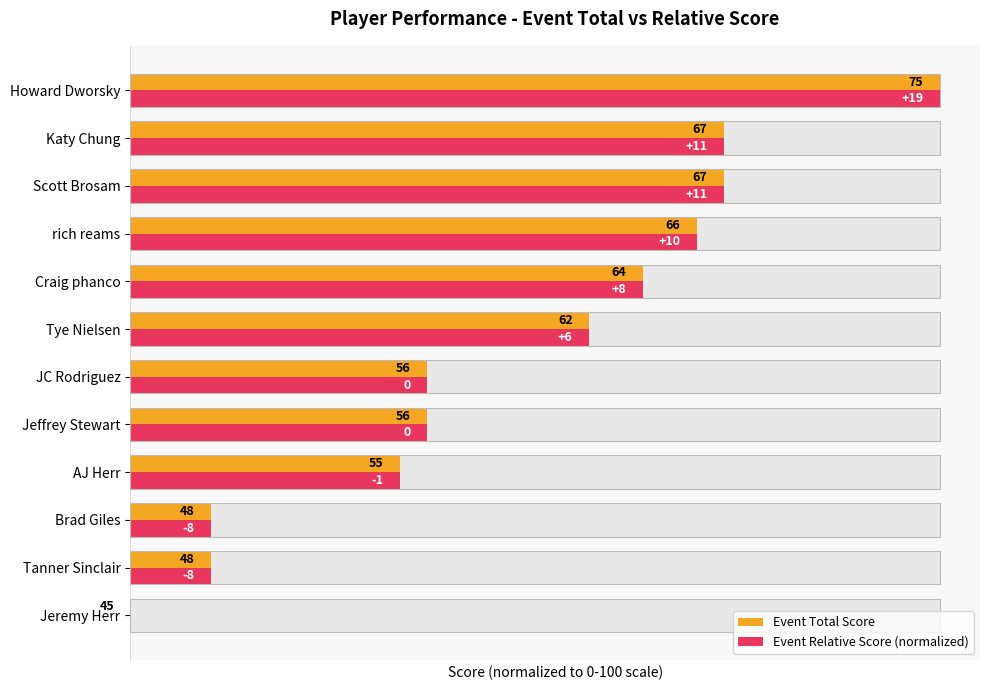

Reading left to right, what are all the values shown in this chart?

Event Total Score: 0.0	10.0	10.0	33.3	36.7	36.7	56.7	63.3	70.0	73.3	73.3	100.0
Event Relative Score (normalized): 0.0	10.0	10.0	33.3	36.7	36.7	56.7	63.3	70.0	73.3	73.3	100.0